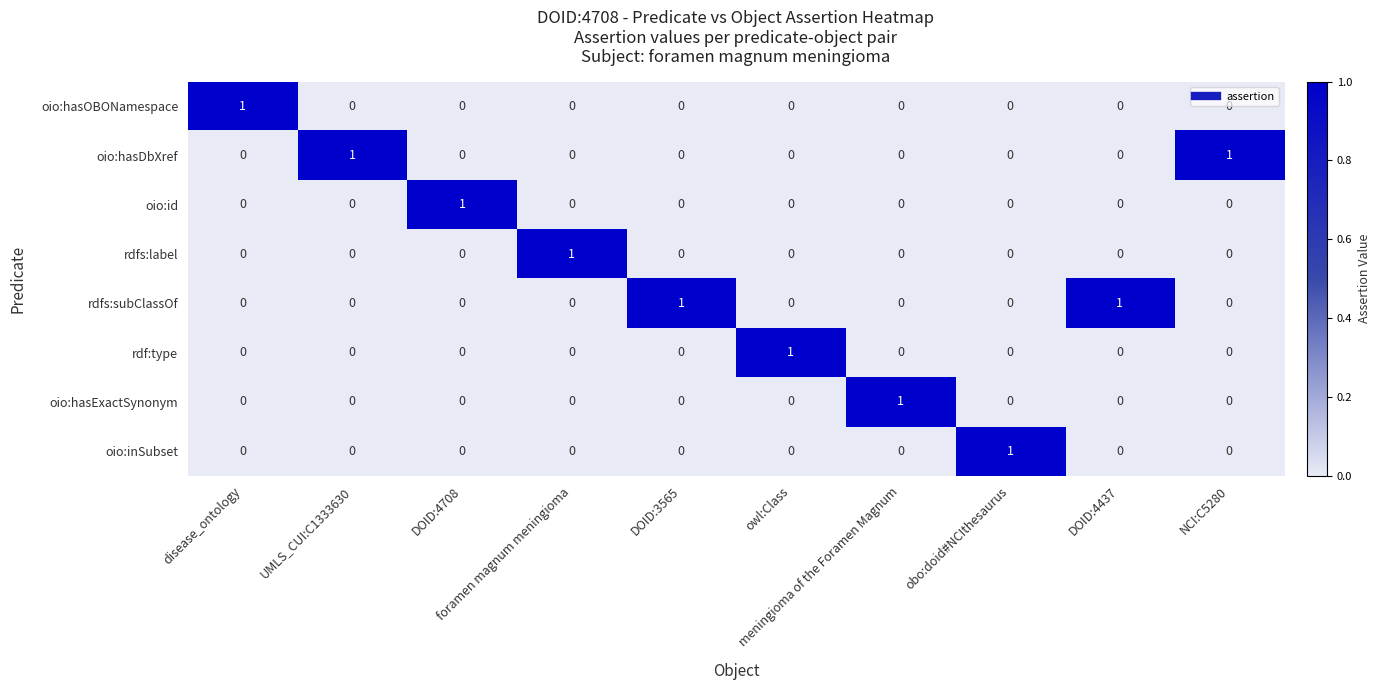

What is the total value across all series at DOID:4437?

1